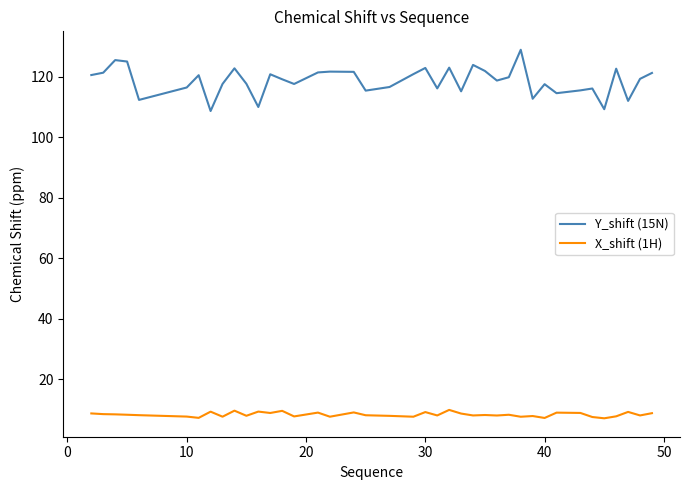

Which series has the widest spread of values?

Y_shift (15N)